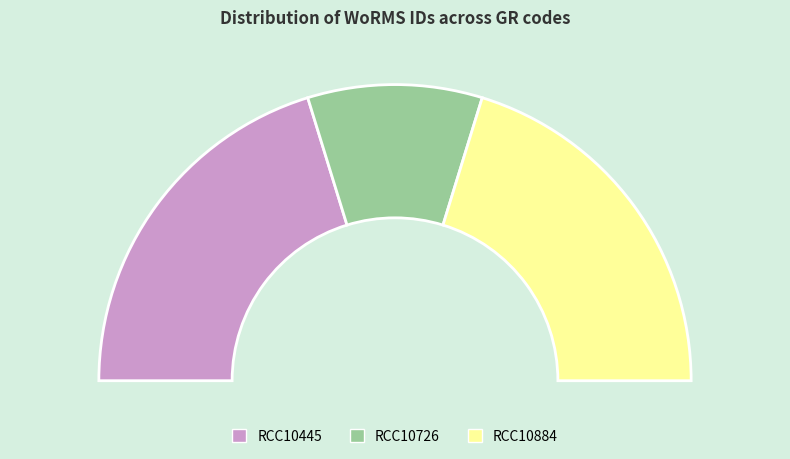

To the nearest percent, what is the difference between the largest and smallest slice percentages?

21%